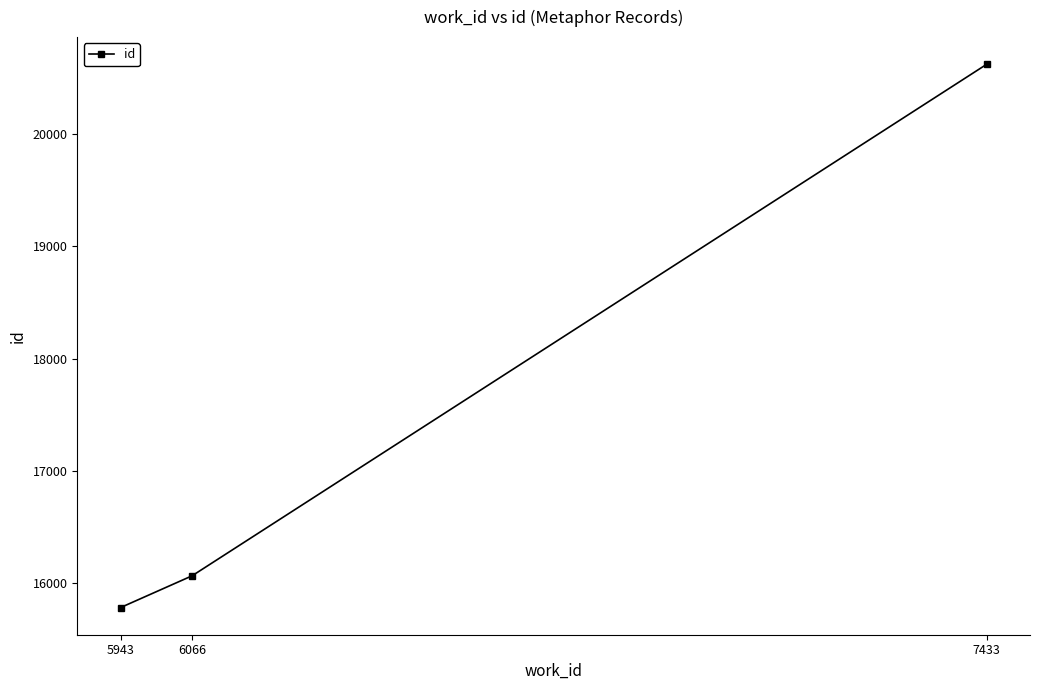

What is the average value?

17490